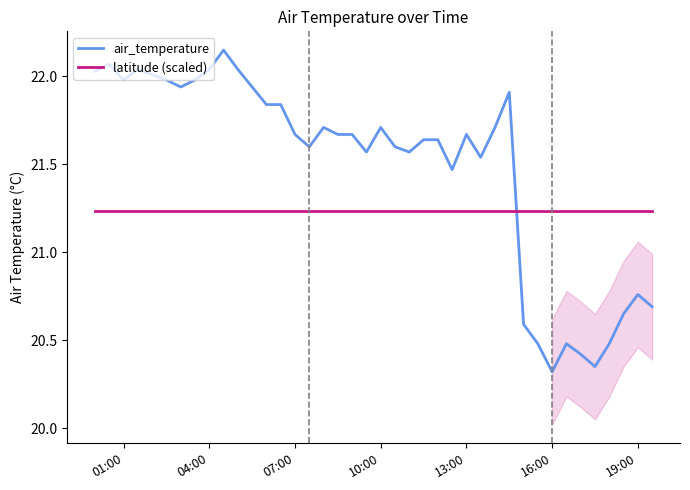

The latitude (scaled) series shows 28.6 at 04:00. True or false?

False